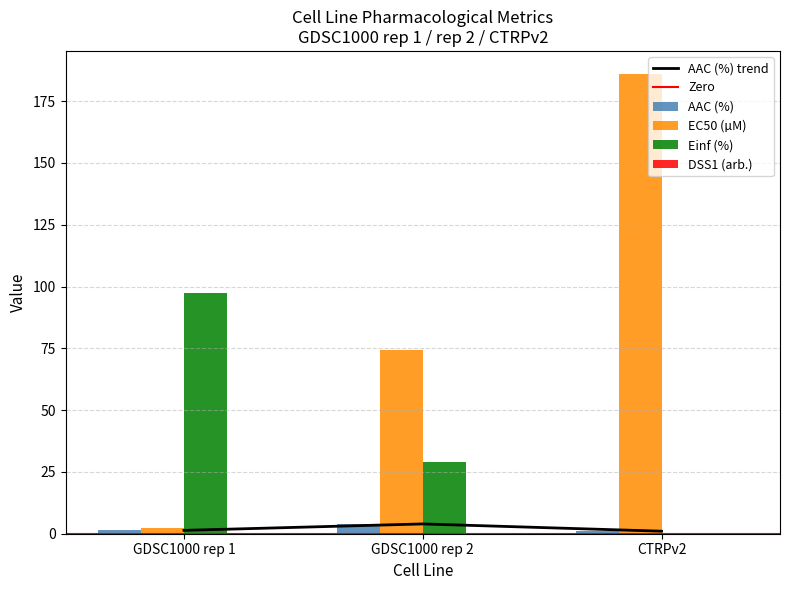

What is the total value across all series at GDSC1000 rep 2?

107.4